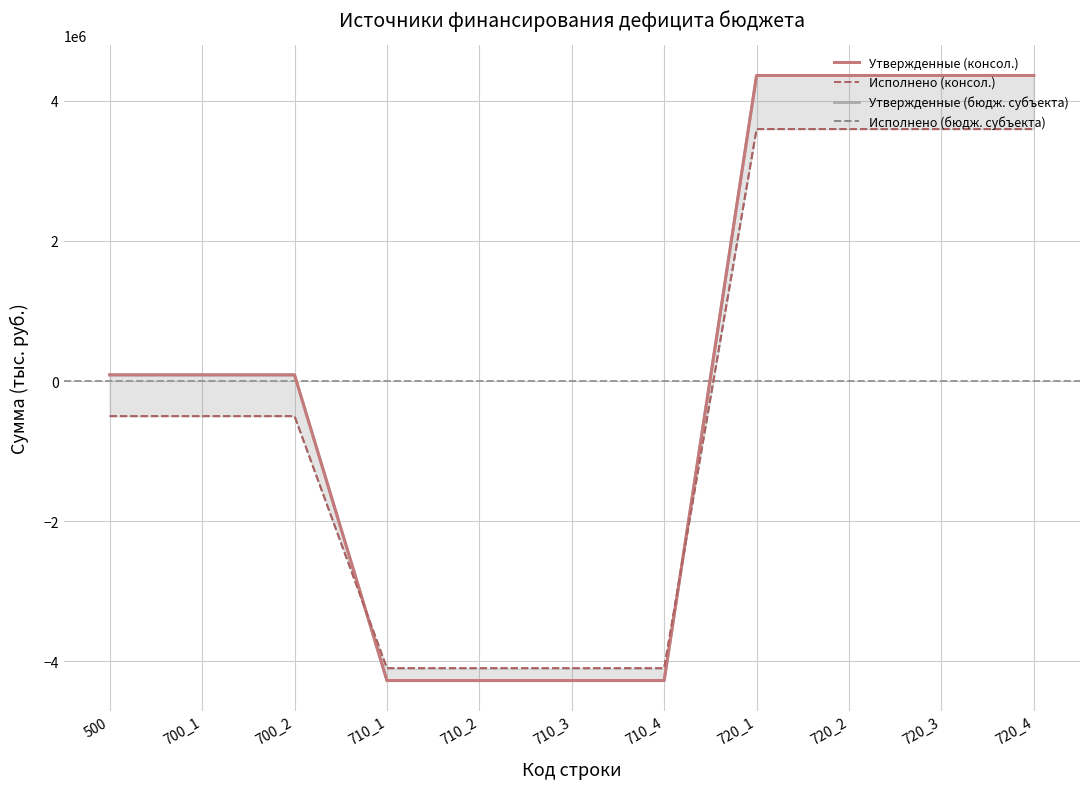

Is the value of Утвержденные (консол.) at 720_3 greater than the value of Утвержденные (бюдж. субъекта) at 710_2?

Yes